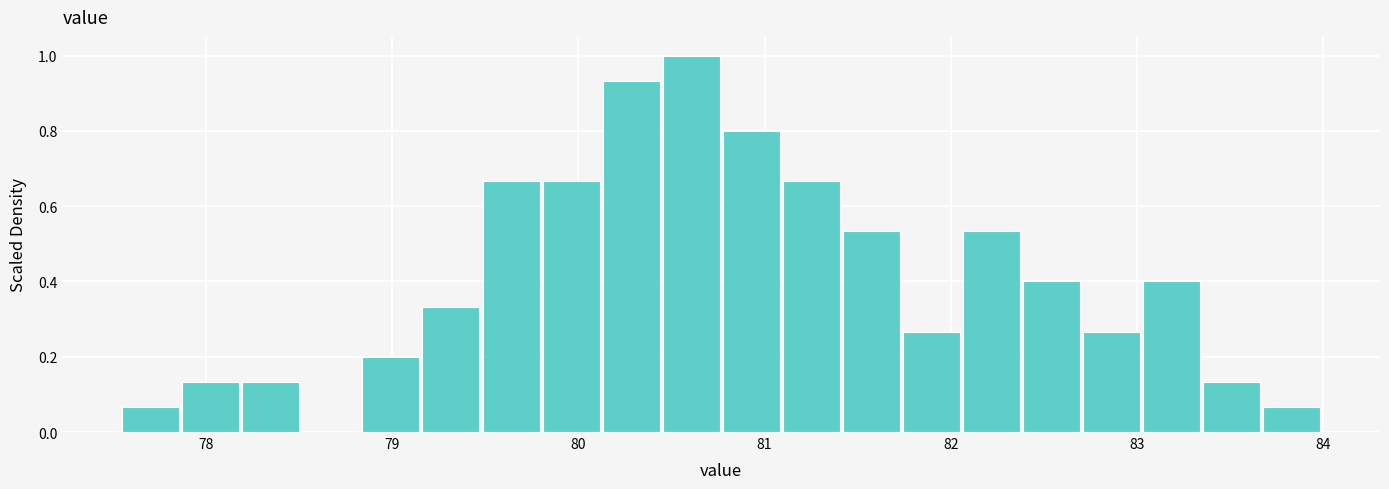

Read against the x-axis, roughly where is the centre of the tallest bar?

80.6